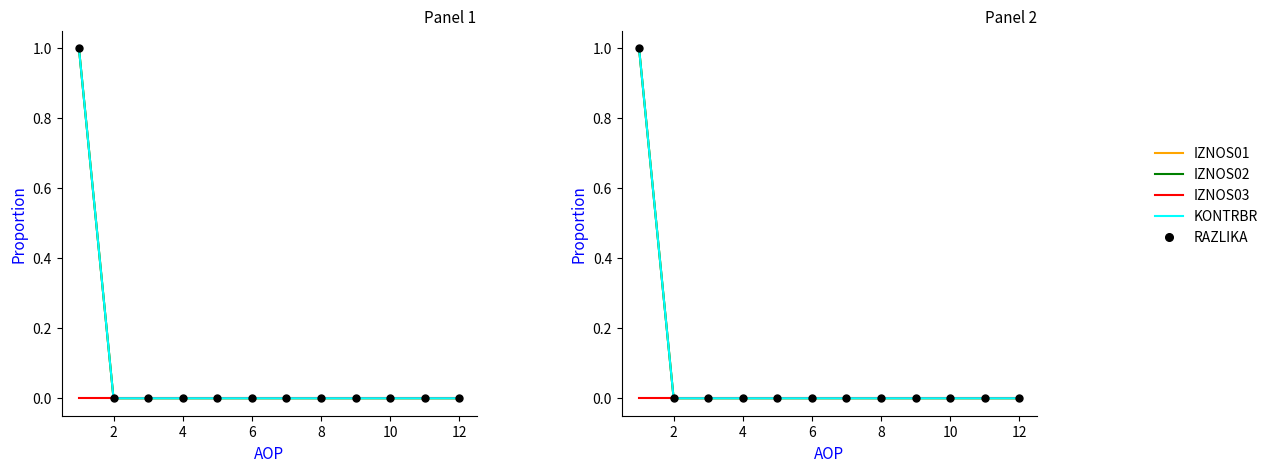

At 8, list the series in order from largest to smallest.

IZNOS01, IZNOS02, IZNOS03, KONTRBR, RAZLIKA